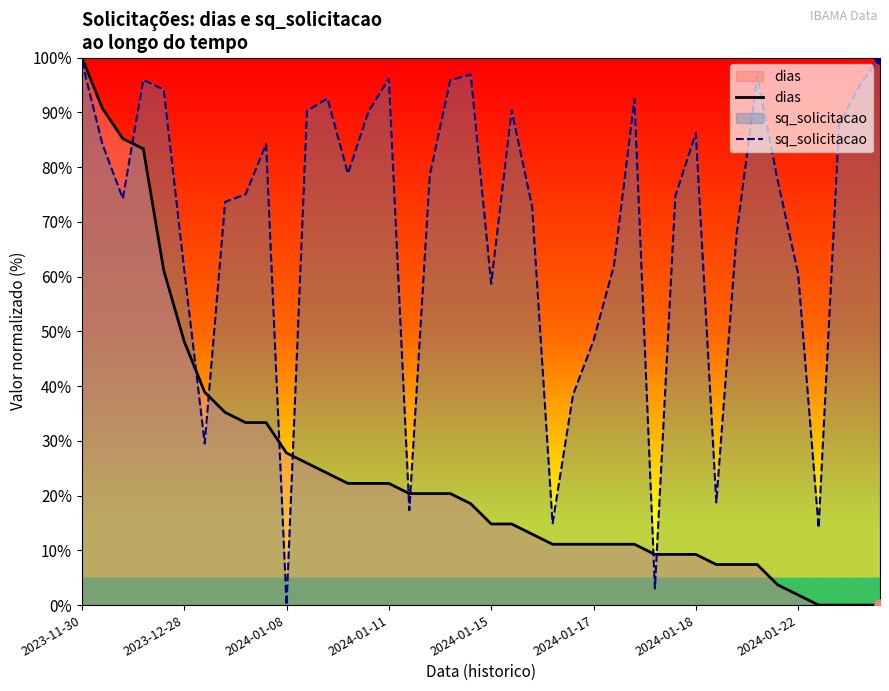

List the series in order of their overall mean, lowest first.

dias, sq_solicitacao